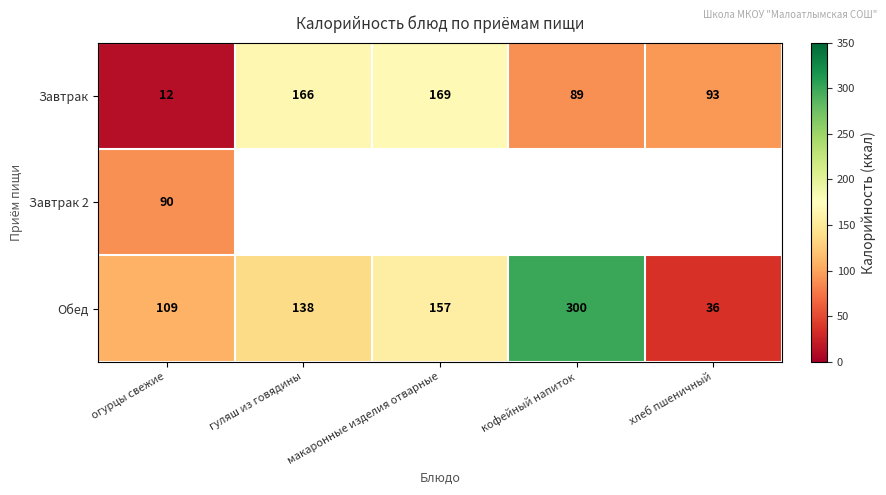

What is the difference between the highest and lowest values at огурцы свежие?

97